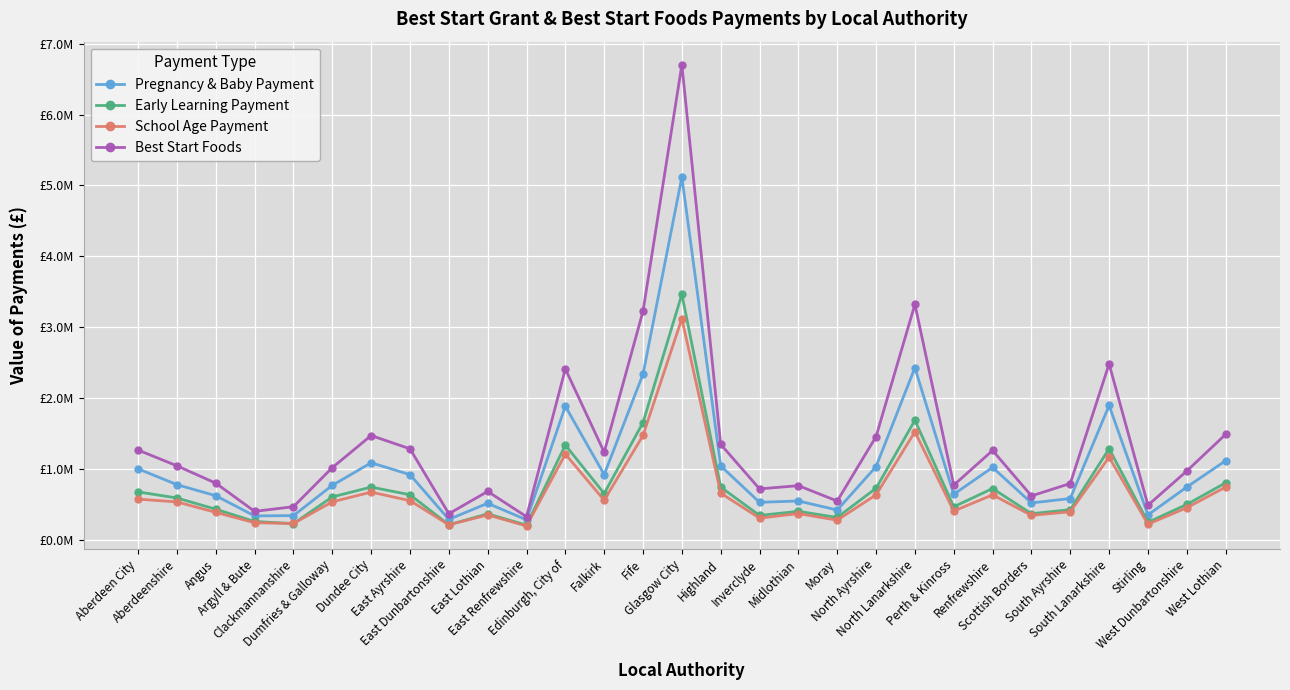

How many interior local peaks does the School Age Payment series have?

8